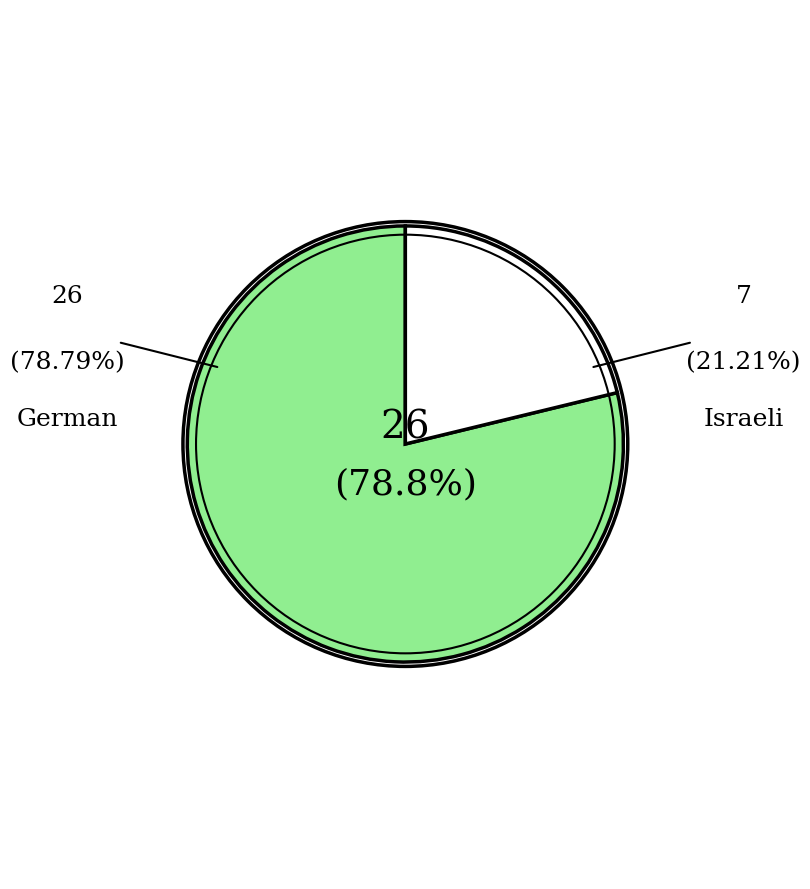

Which category has the biggest portion of the pie?

German